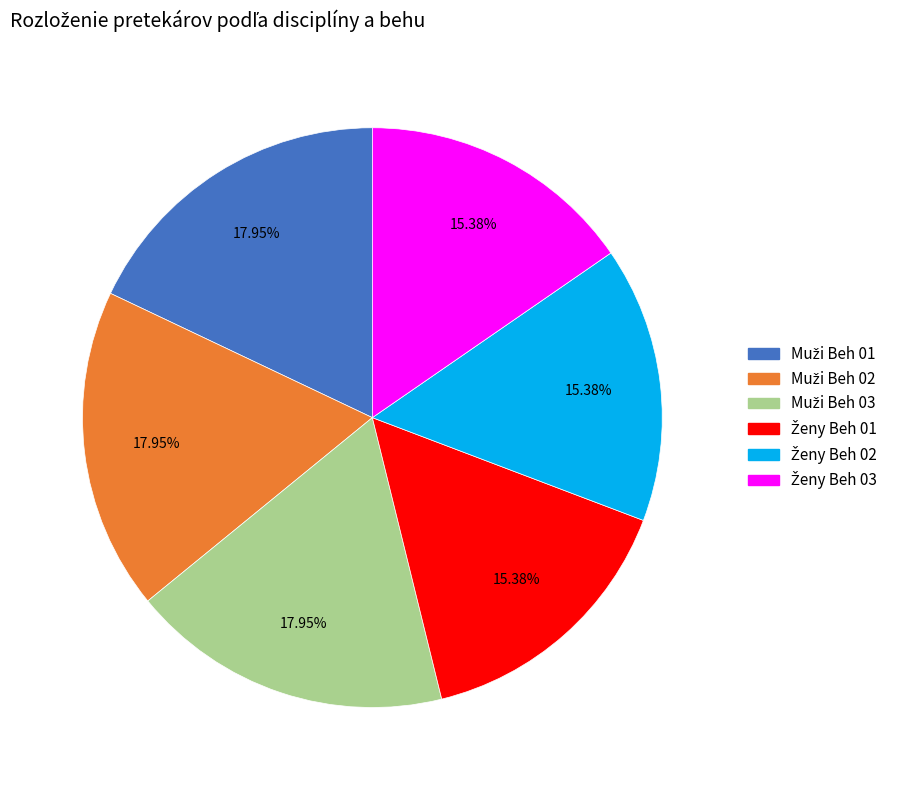

Is there a majority slice in this chart?

No